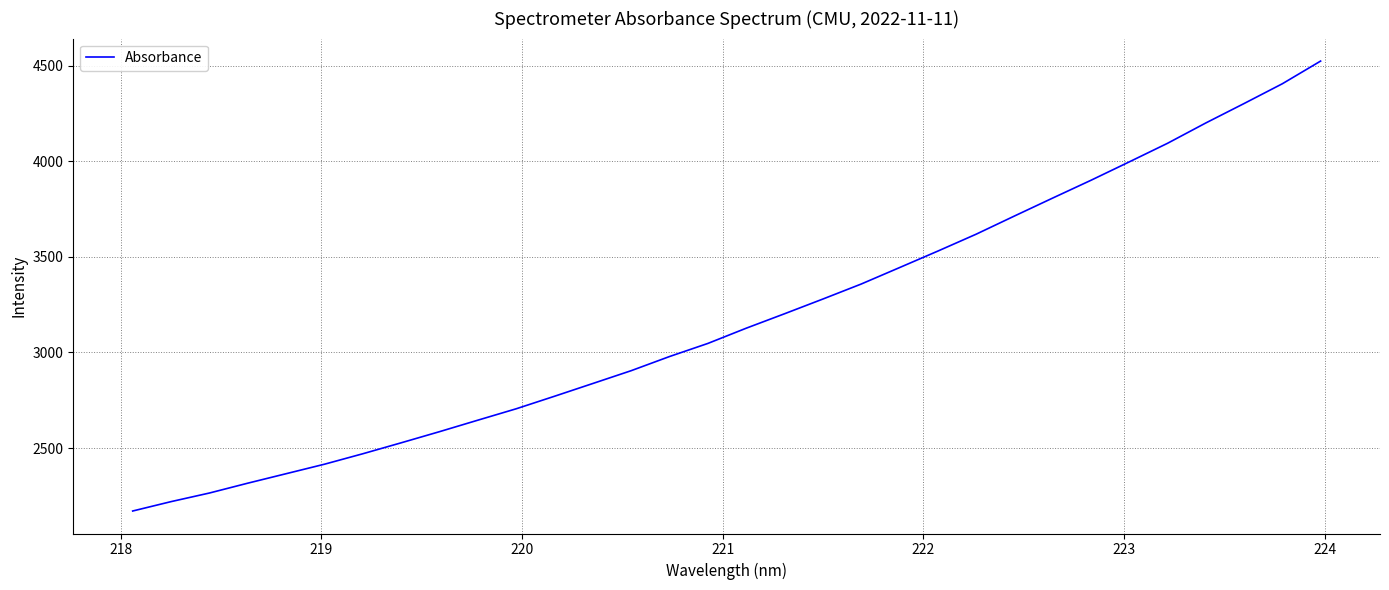

What is the maximum value shown in the chart?

4525.6